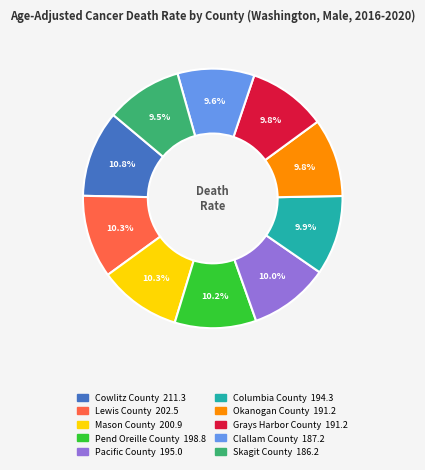

To the nearest percent, what percentage of the pie is Okanogan County?

10%